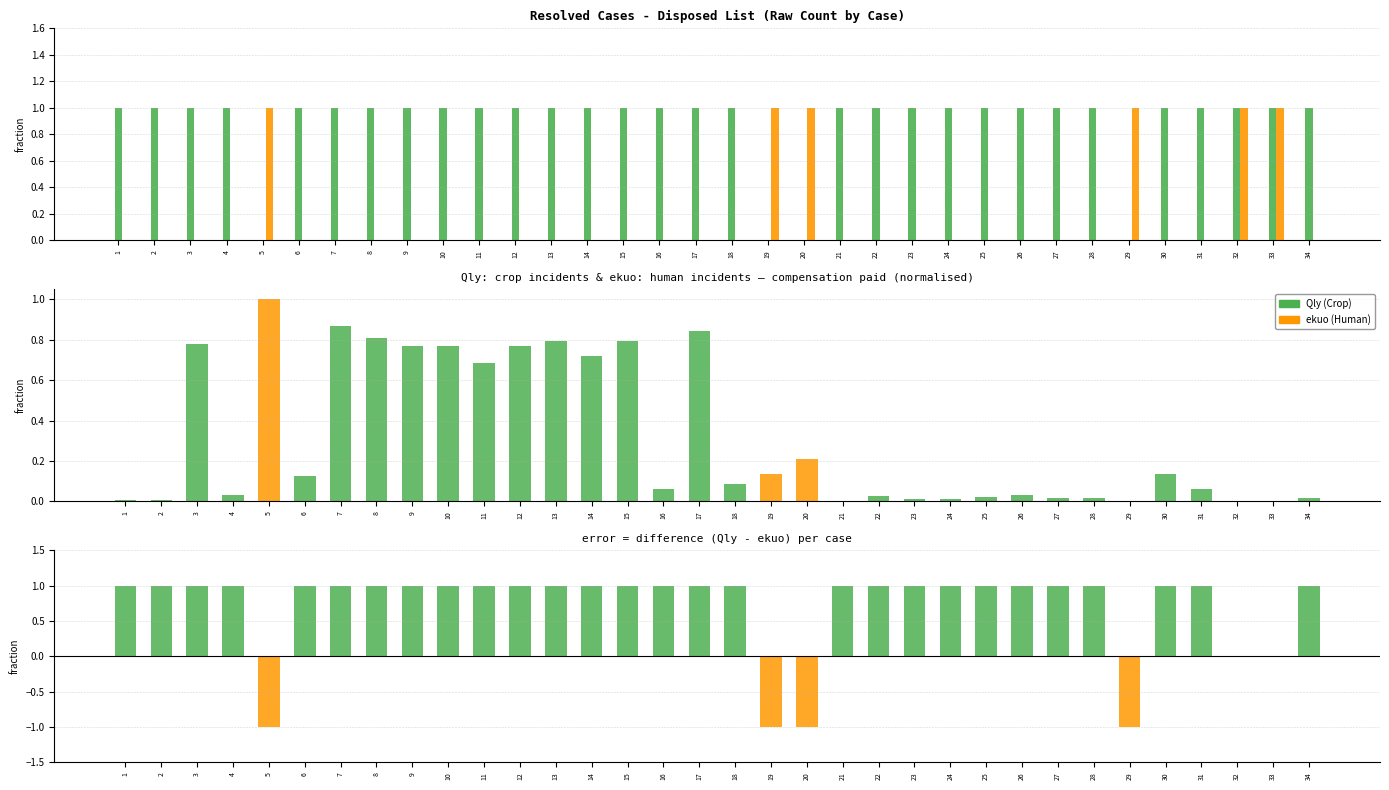

Does the chart contain stacked bars?

No